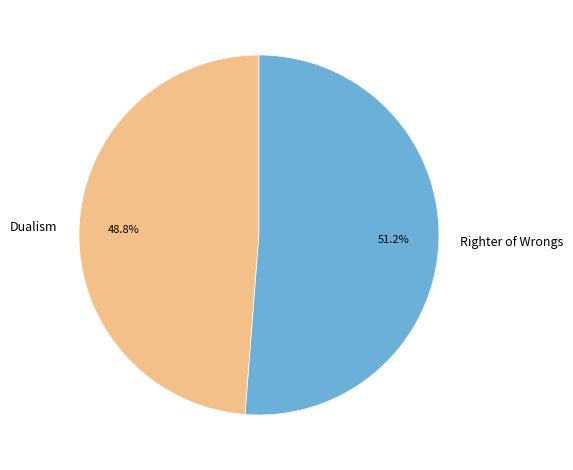

What percentage do Dualism and Righter of Wrongs together represent?

100.0%